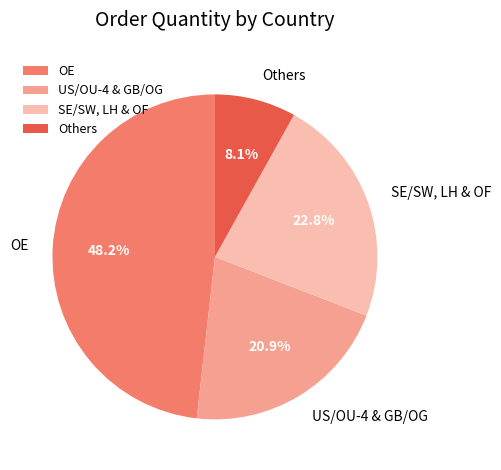

Count the number of slices in the pie.

4